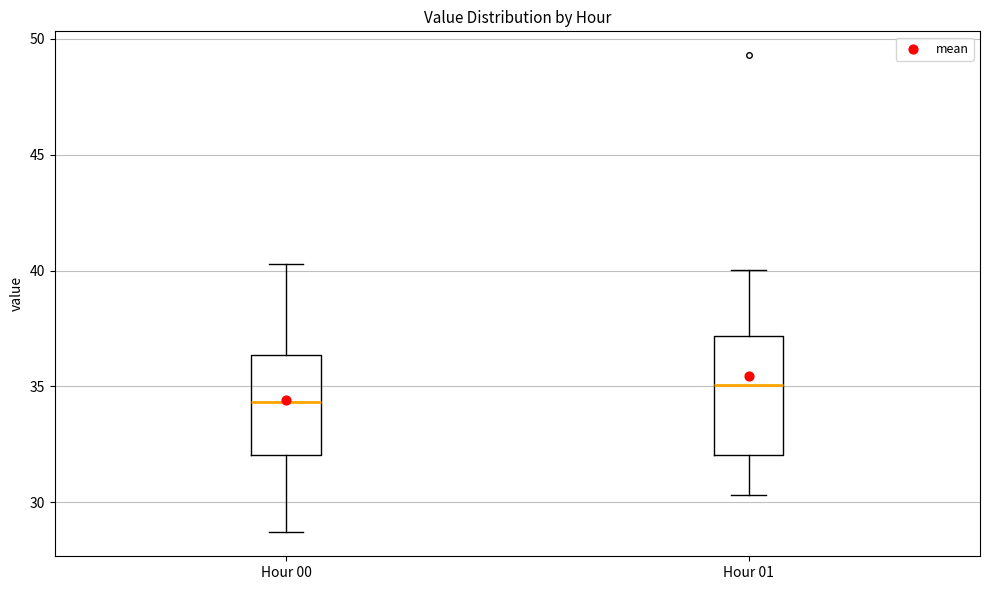

Which box is the tallest, from its lower edge to its upper edge?

Hour 01